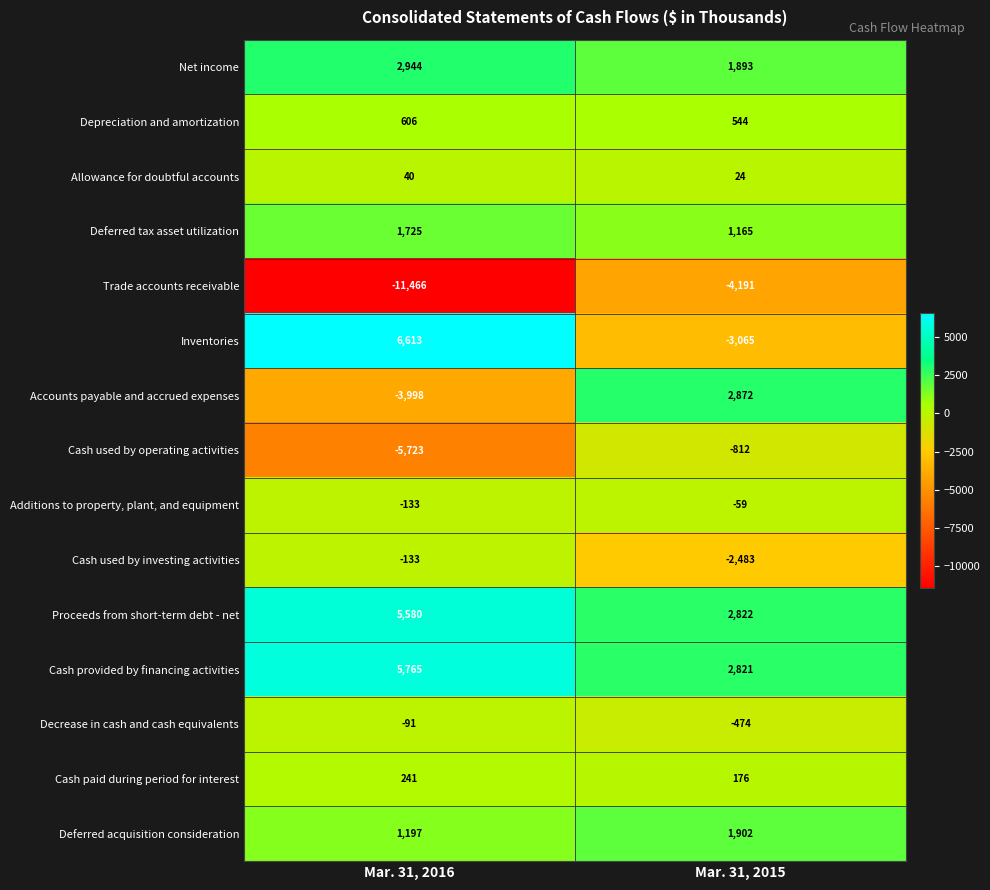

What is the spread (max minus min) of values at Mar. 31, 2016?

18079